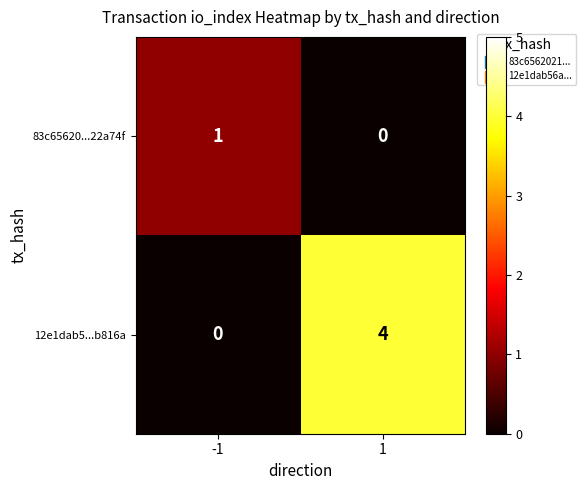

What is the sum of all 12e1dab5...b816a values?

4